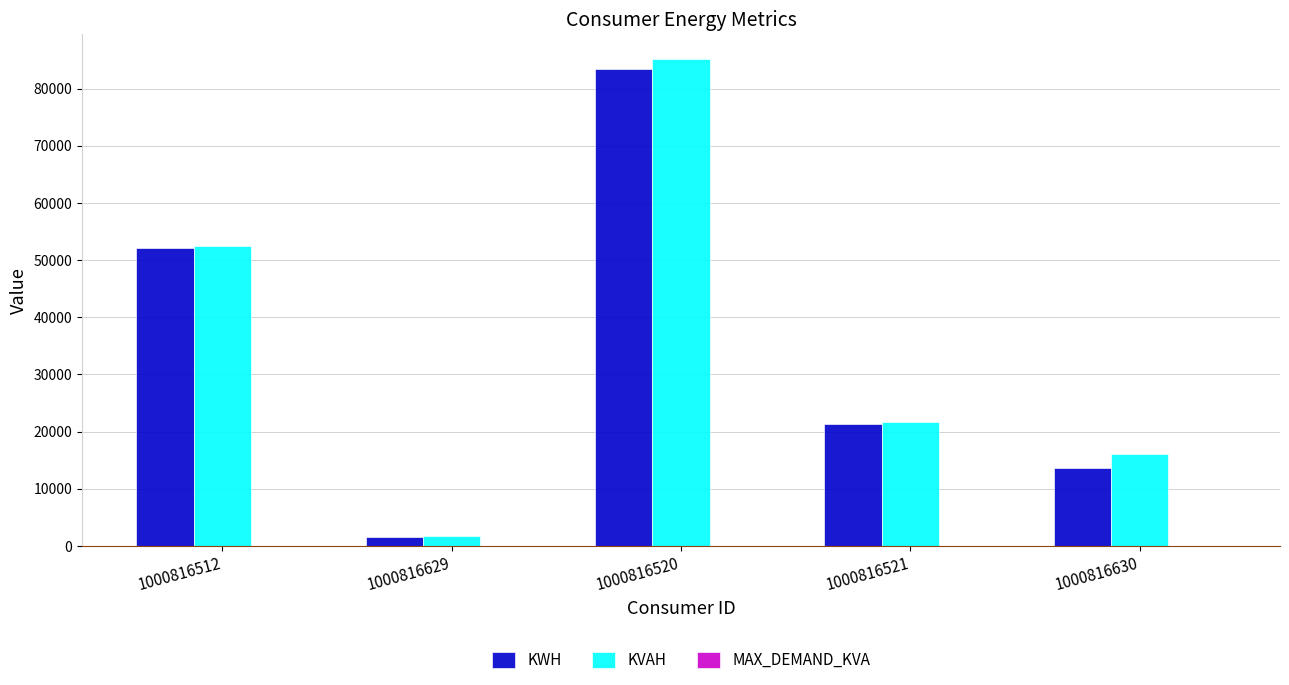

Which series has the widest spread of values?

KVAH